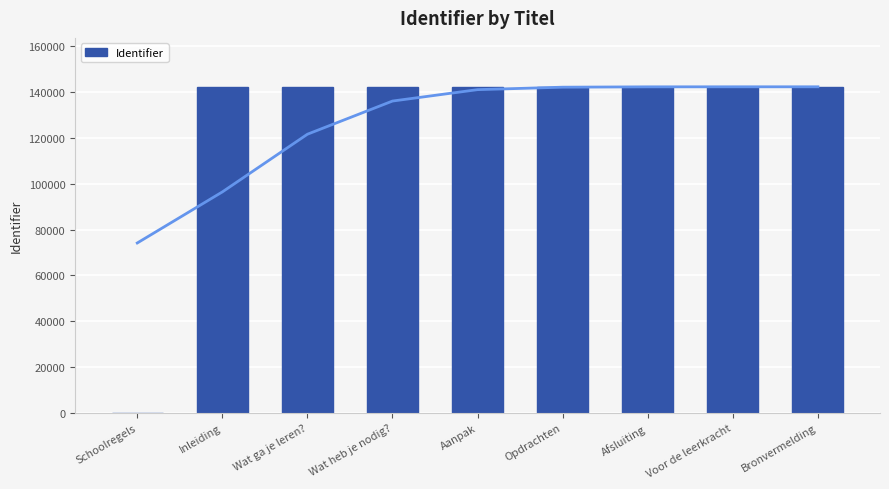

List the labels in order of value, smallest first.

Schoolregels, Inleiding, Wat ga je leren?, Wat heb je nodig?, Aanpak, Opdrachten, Afsluiting, Voor de leerkracht, Bronvermelding